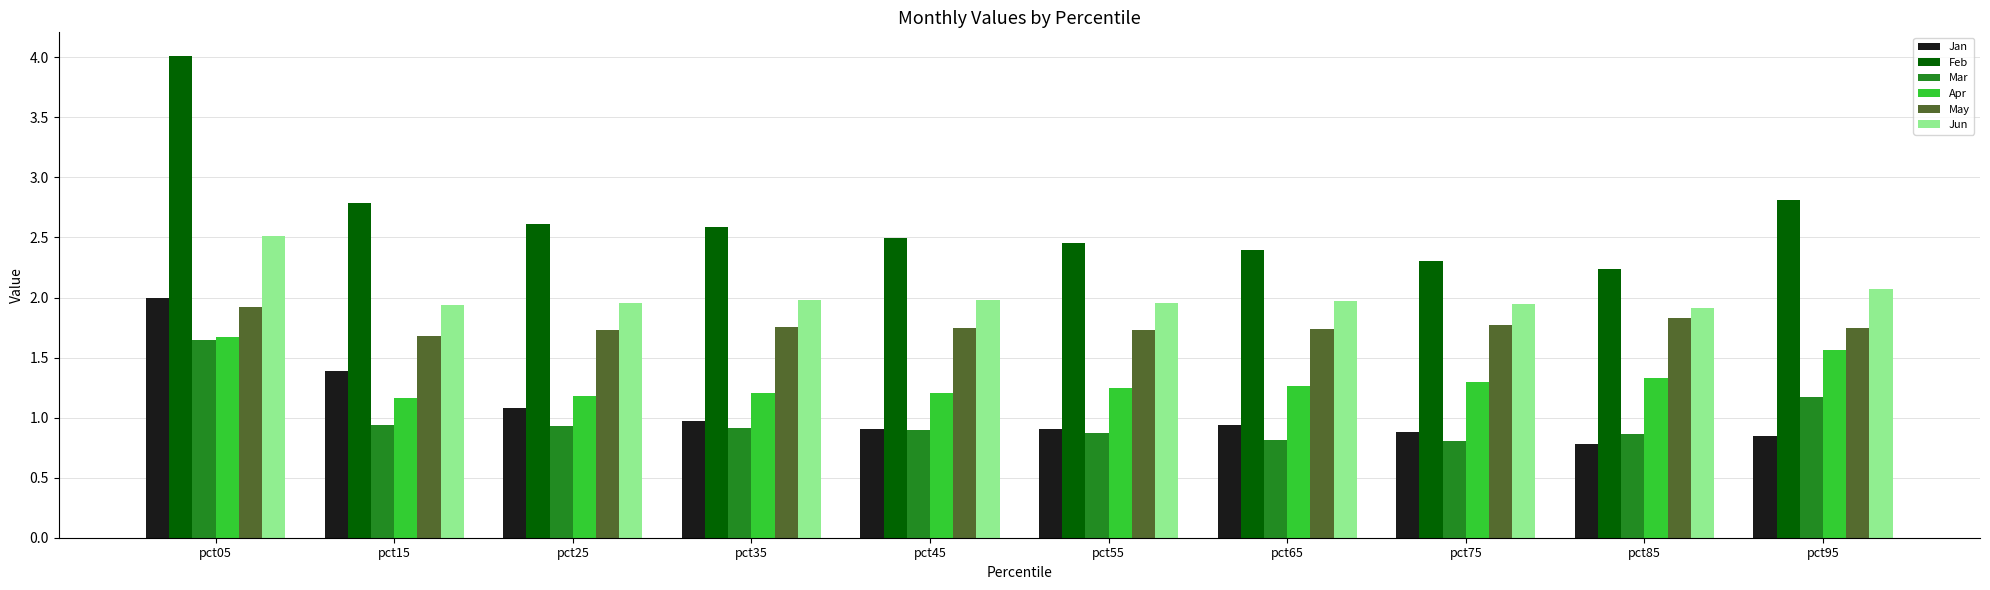

What is the sum of all Mar values?

9.9